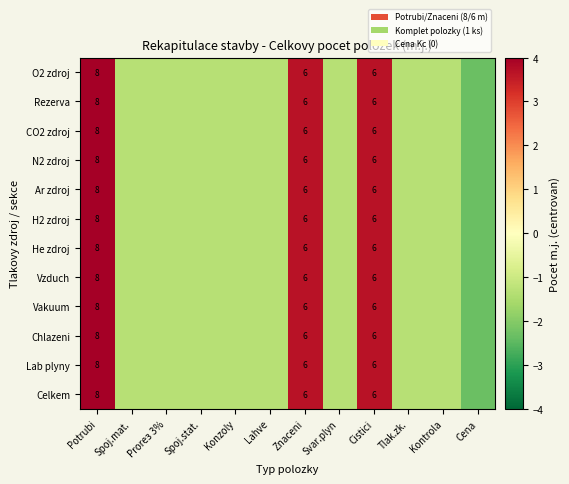

At how many categories does at least one series exceed 3?

3